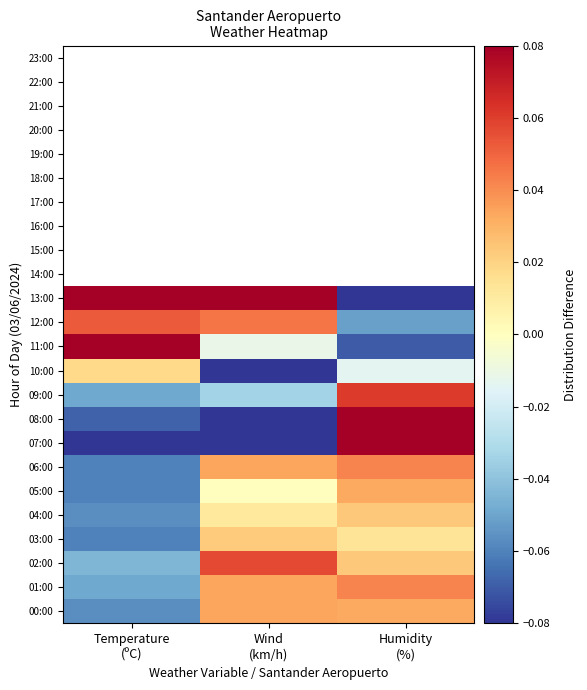

What is the sum of the 11:00 values at Humidity (%) and Wind (km/h)?

-0.1